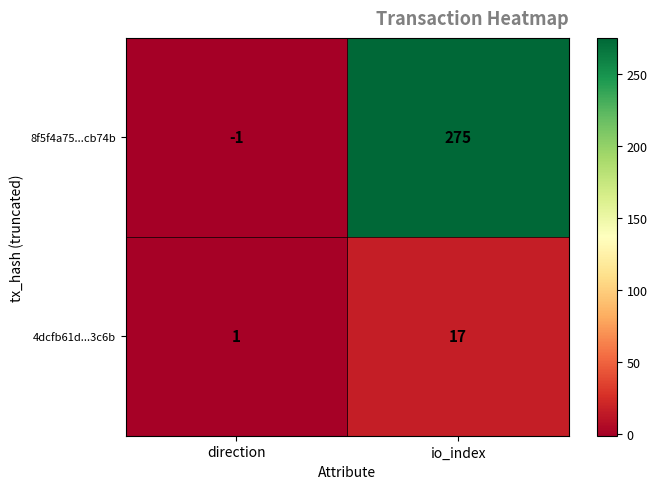

What is the average value of the 4dcfb61d...3c6b series?

9